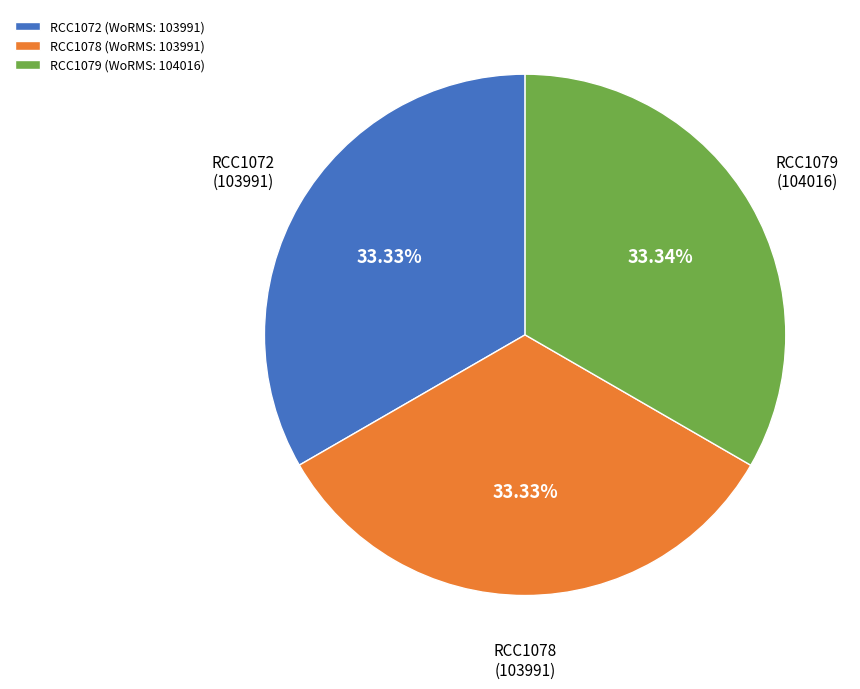

Is there any slice that represents more than half of the pie?

No